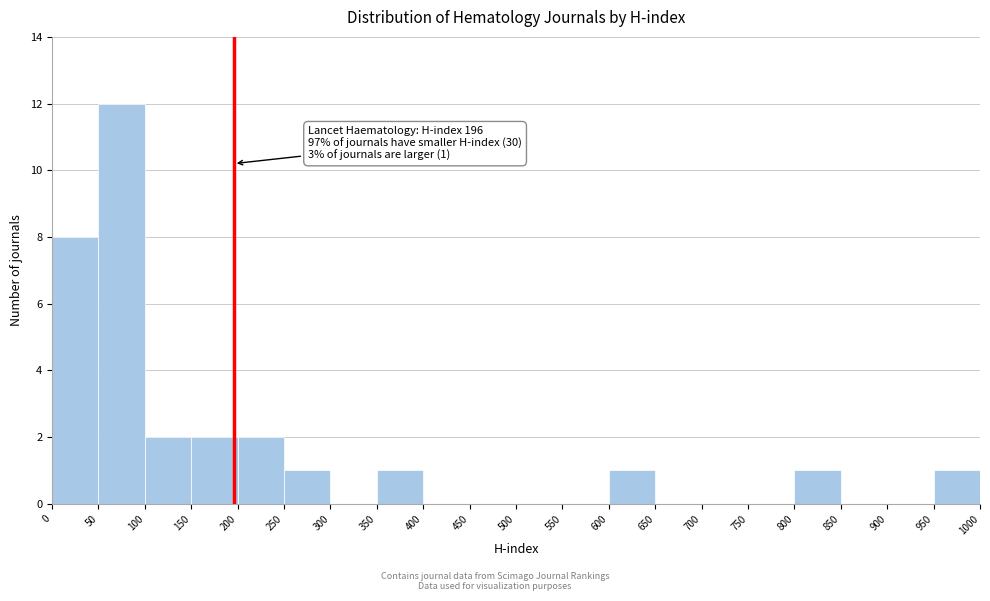

Over which range of the x-axis is the bar tallest?

50 to 100